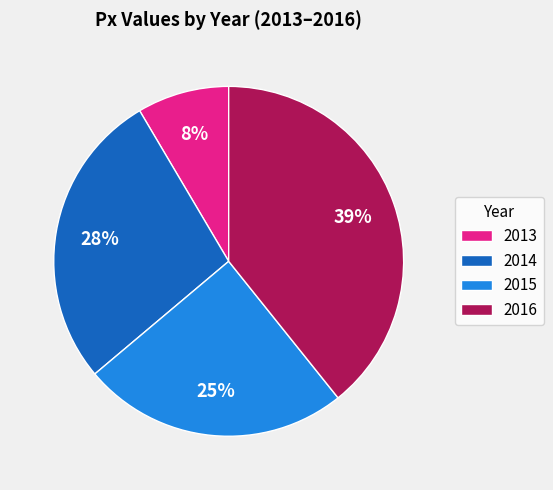

Is the sum of 2016 and 2013 greater than half?

No